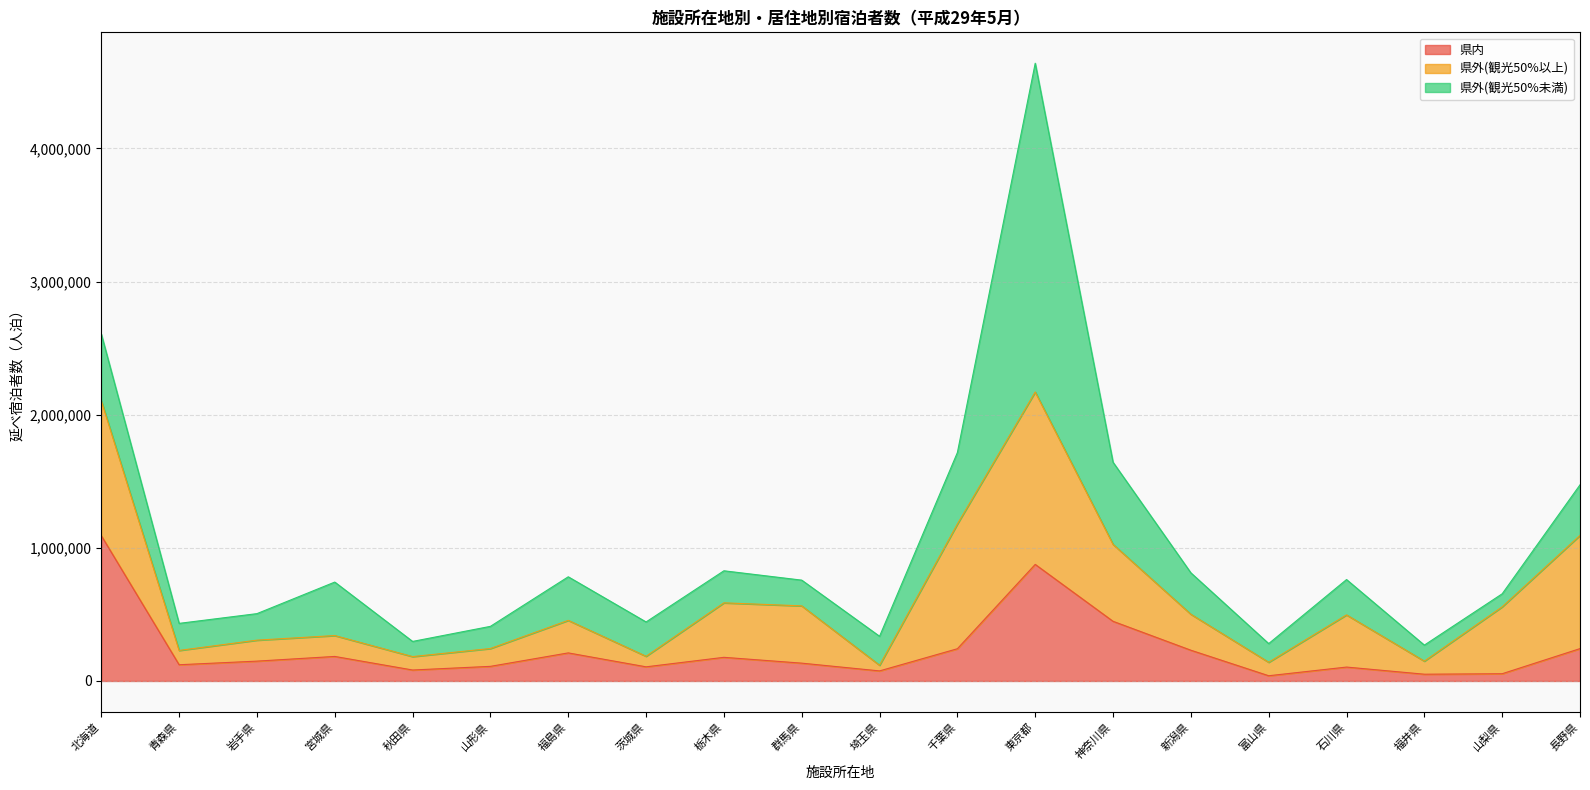

What is the difference between the highest and lowest values at 宮城県?

244730